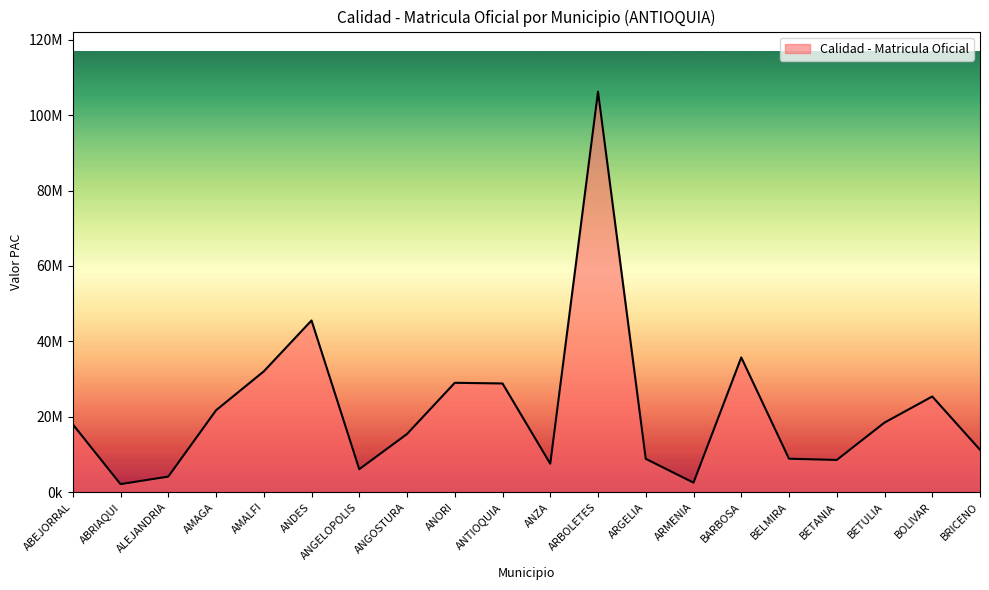

At which category does the chart reach its minimum across all series?

ABRIAQUI